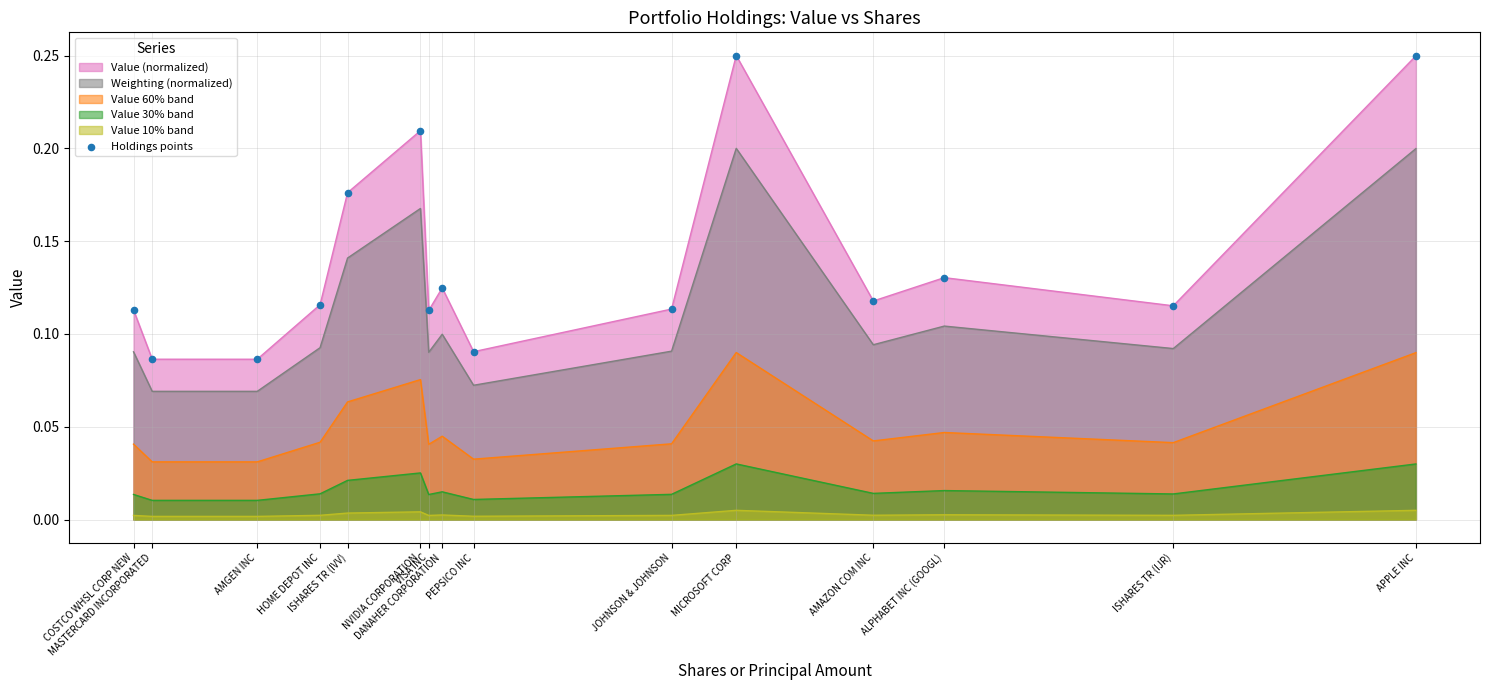

What is the change in value from MASTERCARD INCORPORATED to MICROSOFT CORP?

+0.2